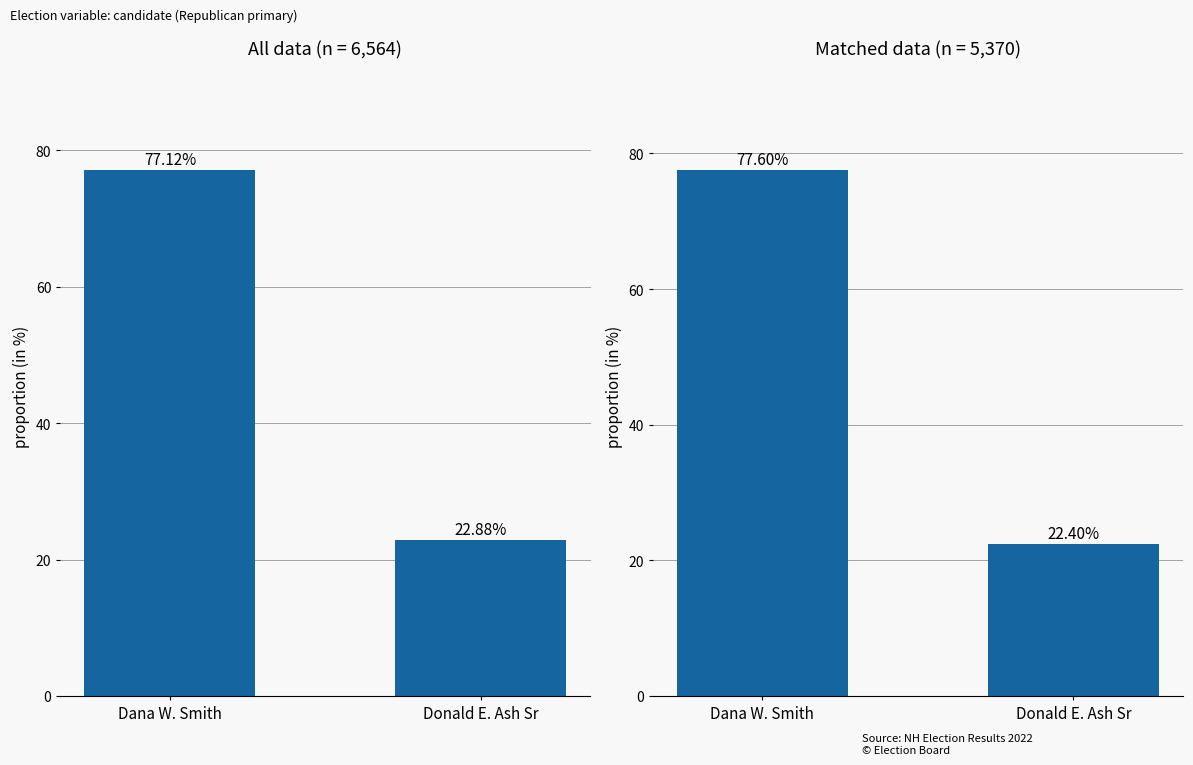

How many values in the All Towns series exceed 77?

1